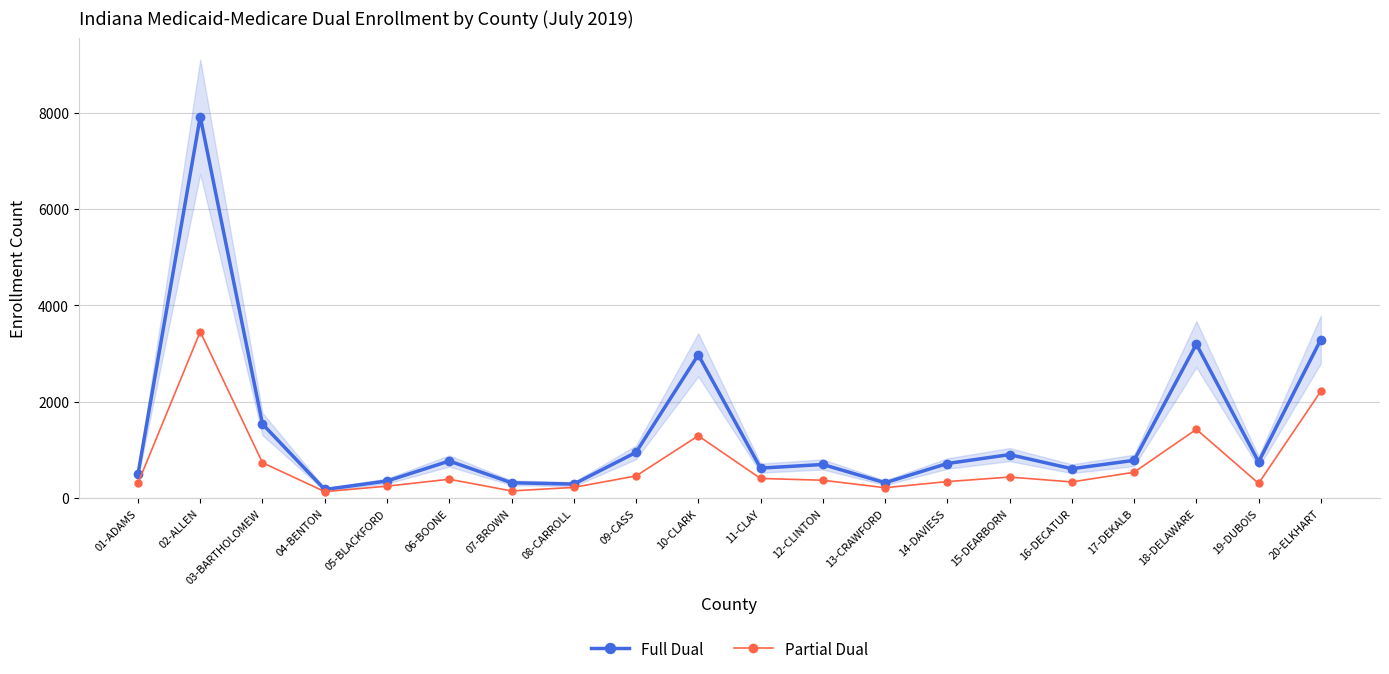

List the series in order of their peak value, highest first.

Full Dual, Partial Dual